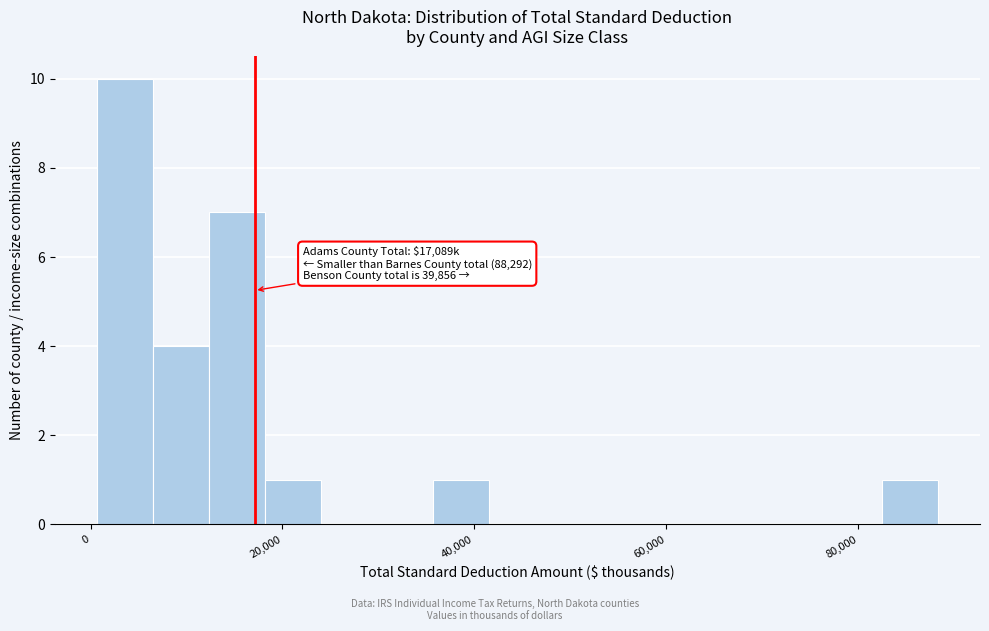

Read against the x-axis, roughly where is the centre of the tallest bar?

4000